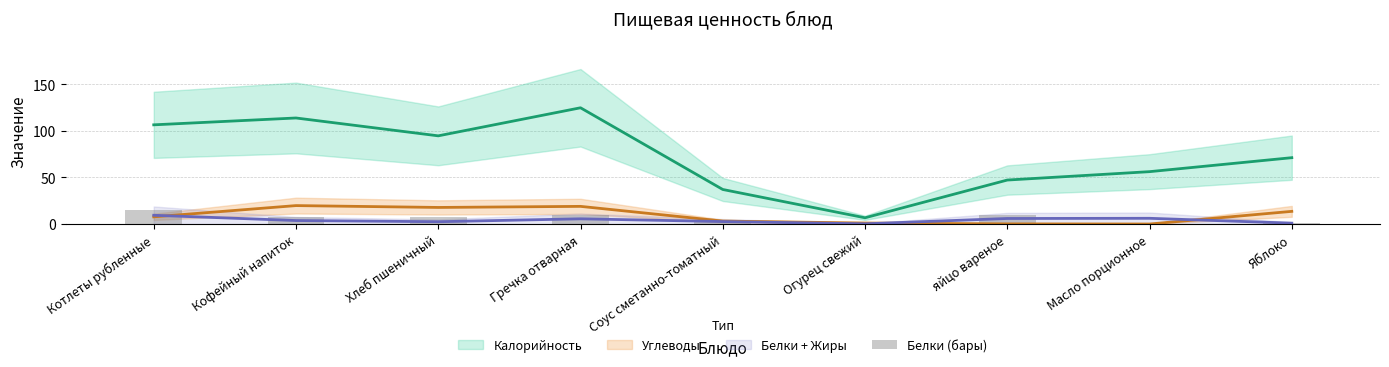

What is the ratio of the value at Соус сметанно-томатный to the value at Кофейный напиток?

0.3